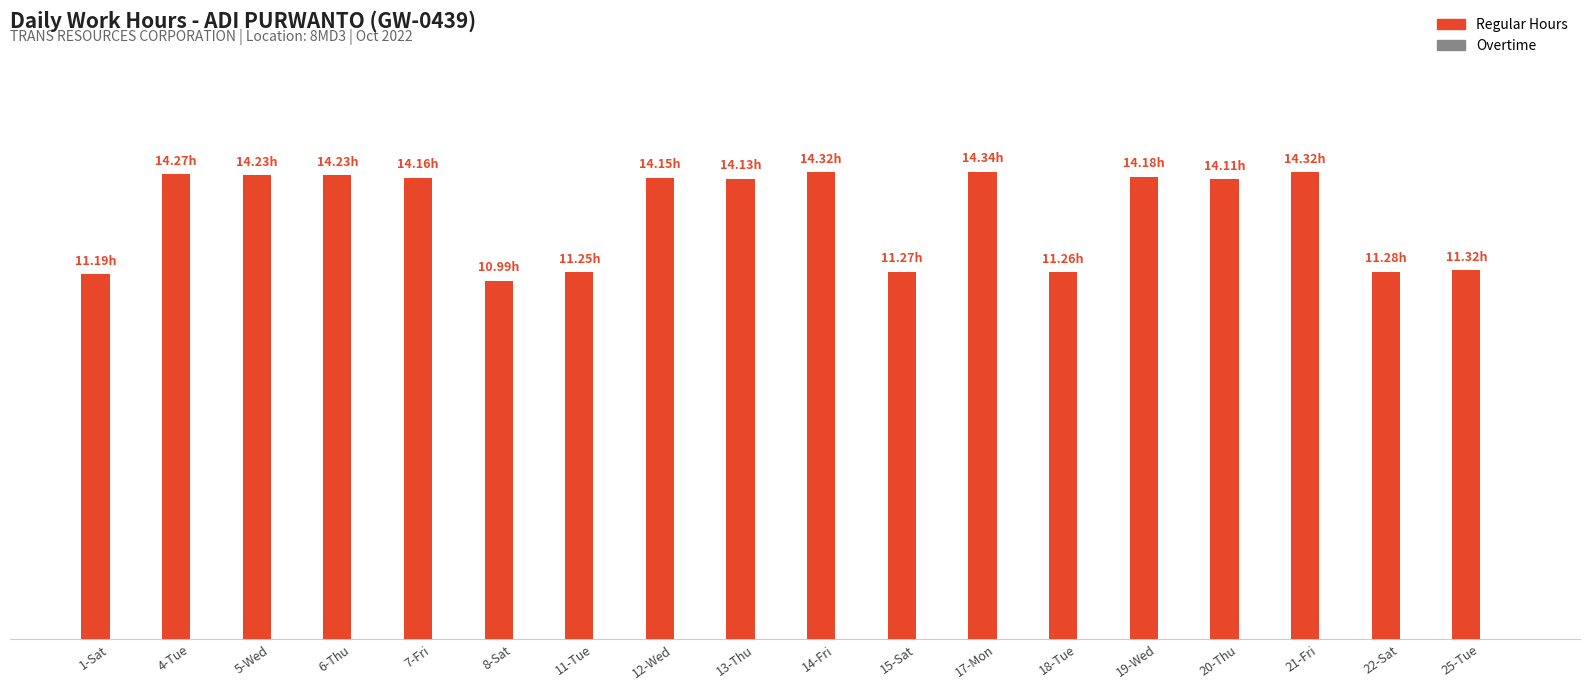

Are the bars horizontal?

No